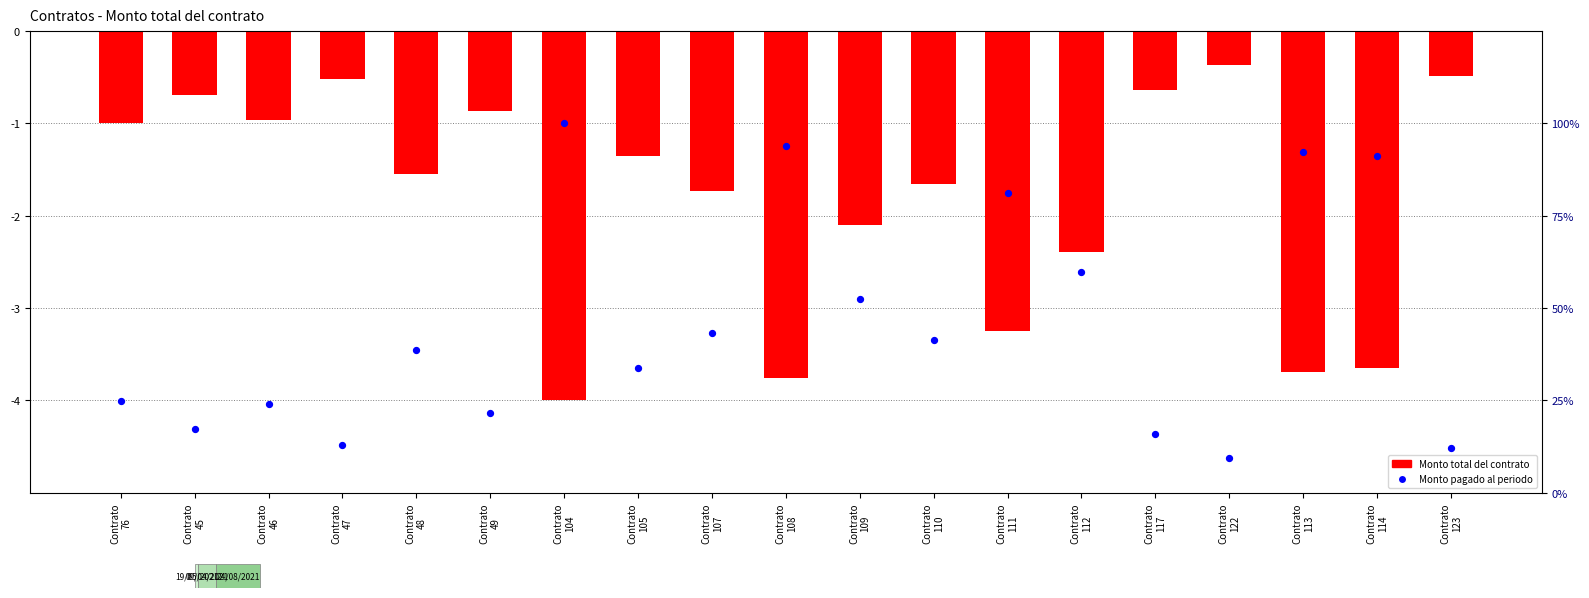

Which series contains the lowest Y value?

Monto total del contrato